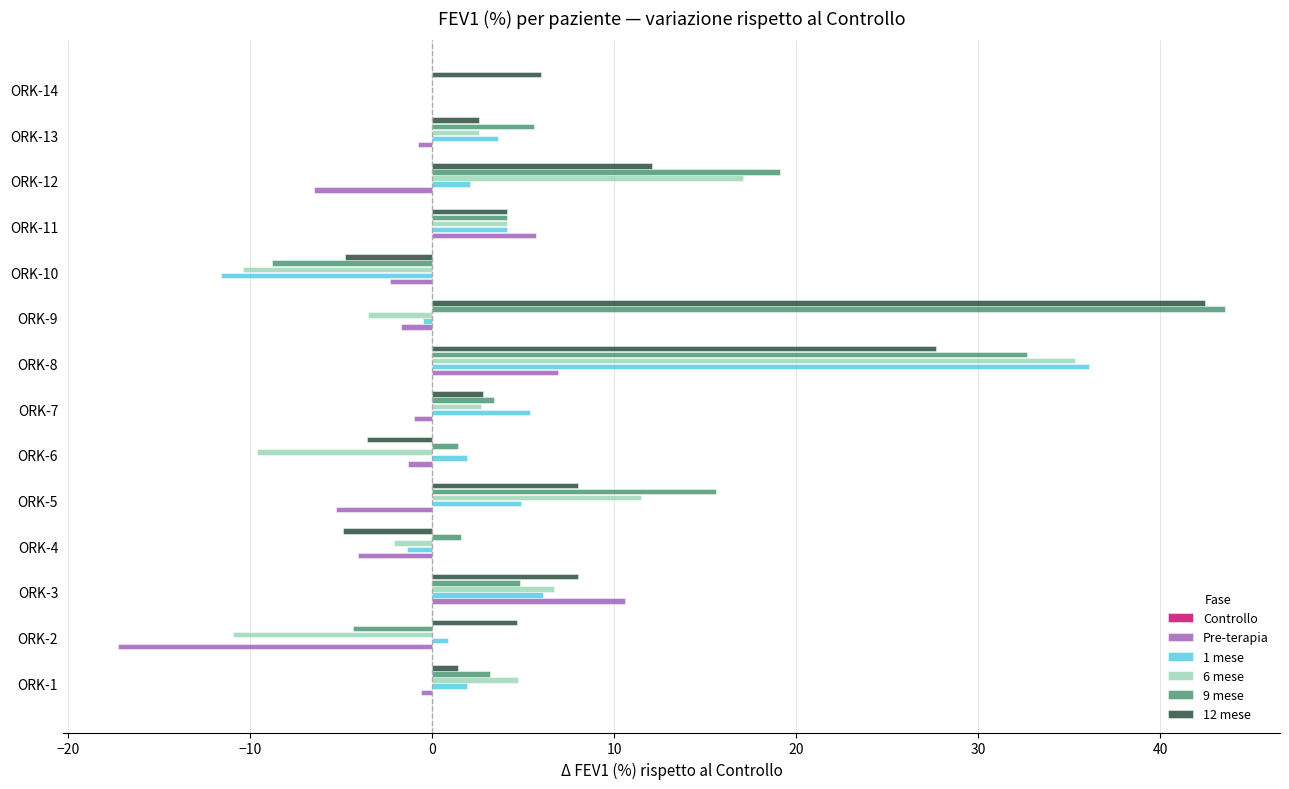

At which category does the chart reach its peak across all series?

ORK-9